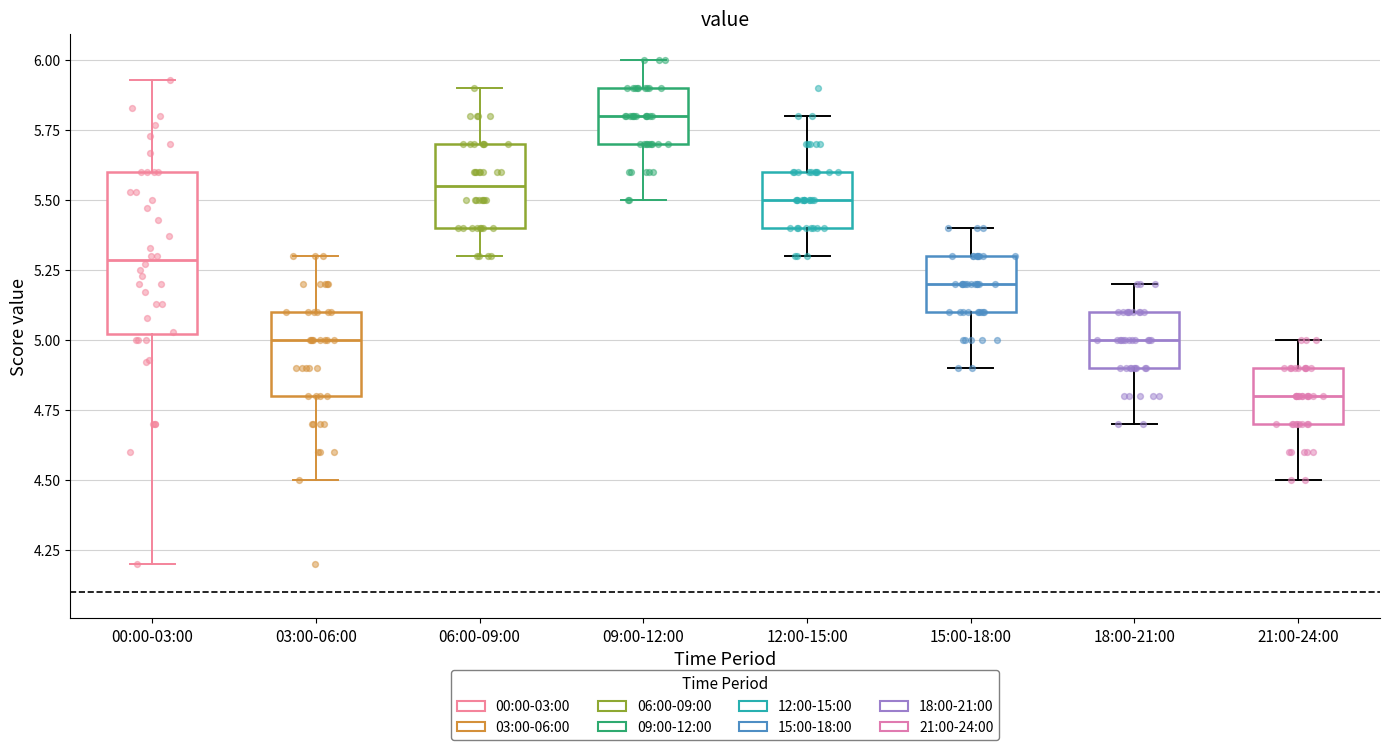

Reading left to right, read every box against the y-axis: the position of its median line, the range the box covers, and the ends of its whiskers. The values are not printed on the chart, so give them approximately, as read against the axis.

00:00-03:00: median 5.30, box 5.00 to 5.60, whiskers 4.20 to 5.95
03:00-06:00: median 5.00, box 4.80 to 5.10, whiskers 4.50 to 5.30
06:00-09:00: median 5.55, box 5.40 to 5.70, whiskers 5.30 to 5.90
09:00-12:00: median 5.80, box 5.70 to 5.90, whiskers 5.50 to 6.00
12:00-15:00: median 5.50, box 5.40 to 5.60, whiskers 5.30 to 5.80
15:00-18:00: median 5.20, box 5.10 to 5.30, whiskers 4.90 to 5.40
18:00-21:00: median 5.00, box 4.90 to 5.10, whiskers 4.70 to 5.20
21:00-24:00: median 4.80, box 4.70 to 4.90, whiskers 4.50 to 5.00